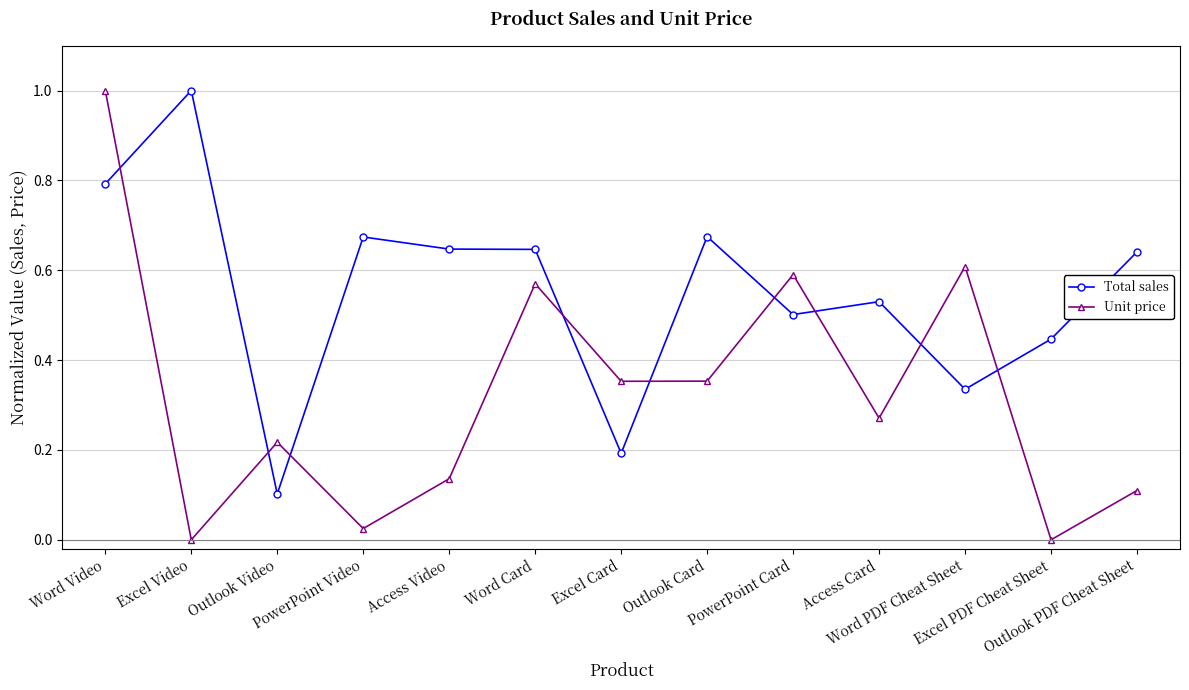

What is the maximum value for Unit price?

1.0